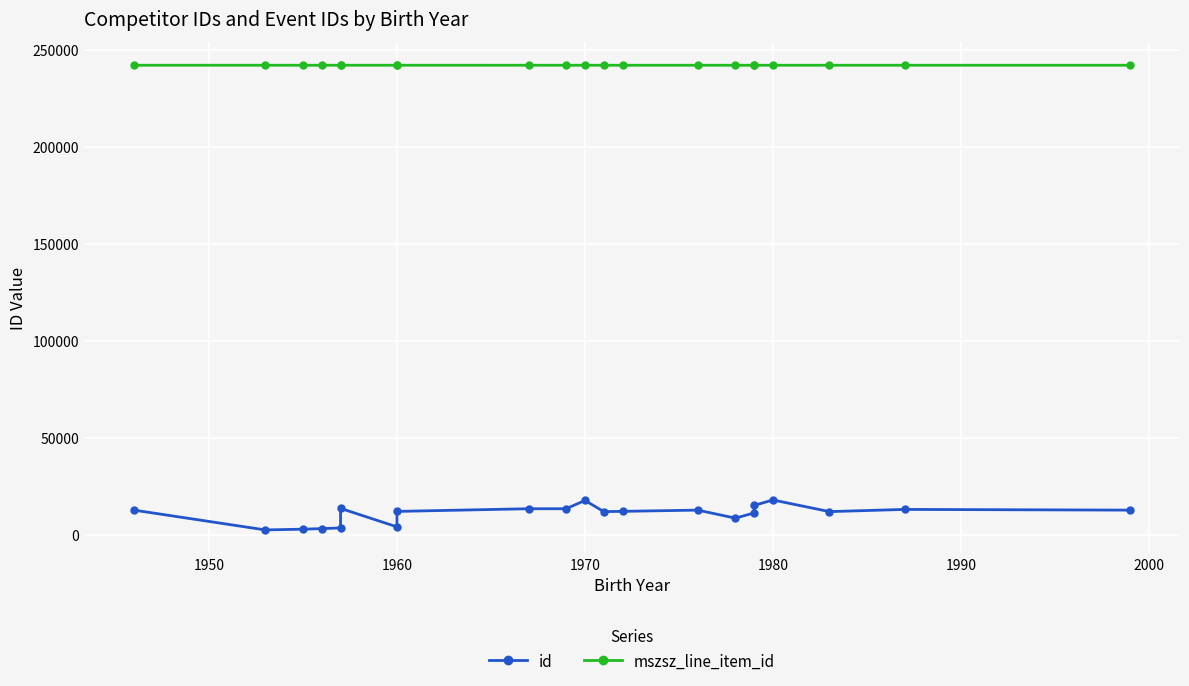

Rank the series by their average value, from lowest to highest.

id, mszsz_line_item_id